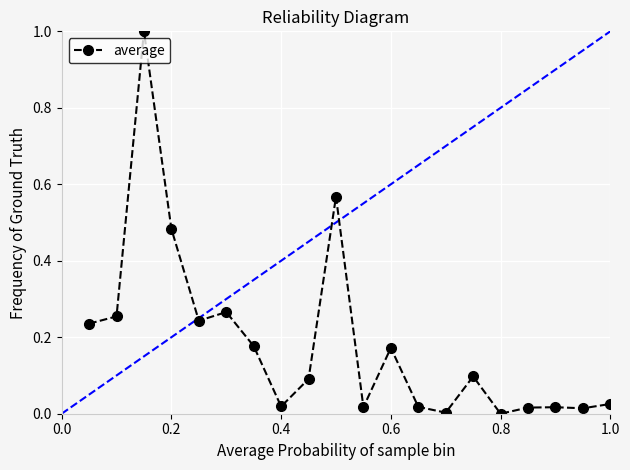

What is the value of the 3rd point from the left?

1.0